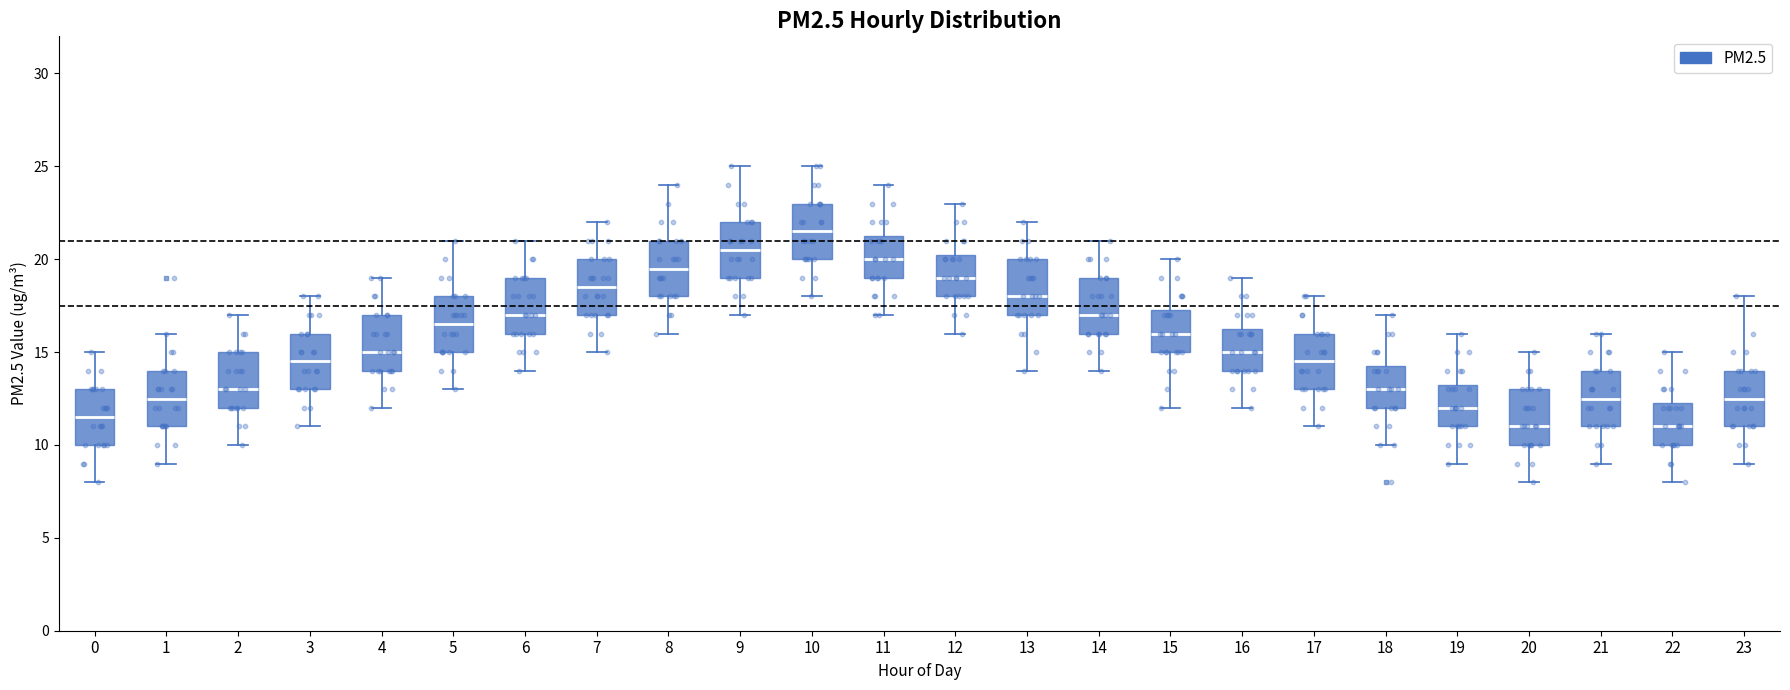

Where does the upper whisker of the box at x = 11 end on the y-axis? The values are not printed on the chart, so give them approximately, as read against the axis.

24.0